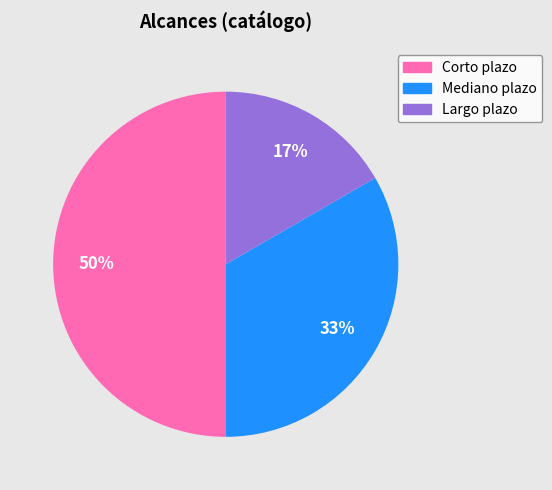

Is Mediano plazo the majority of the pie?

No